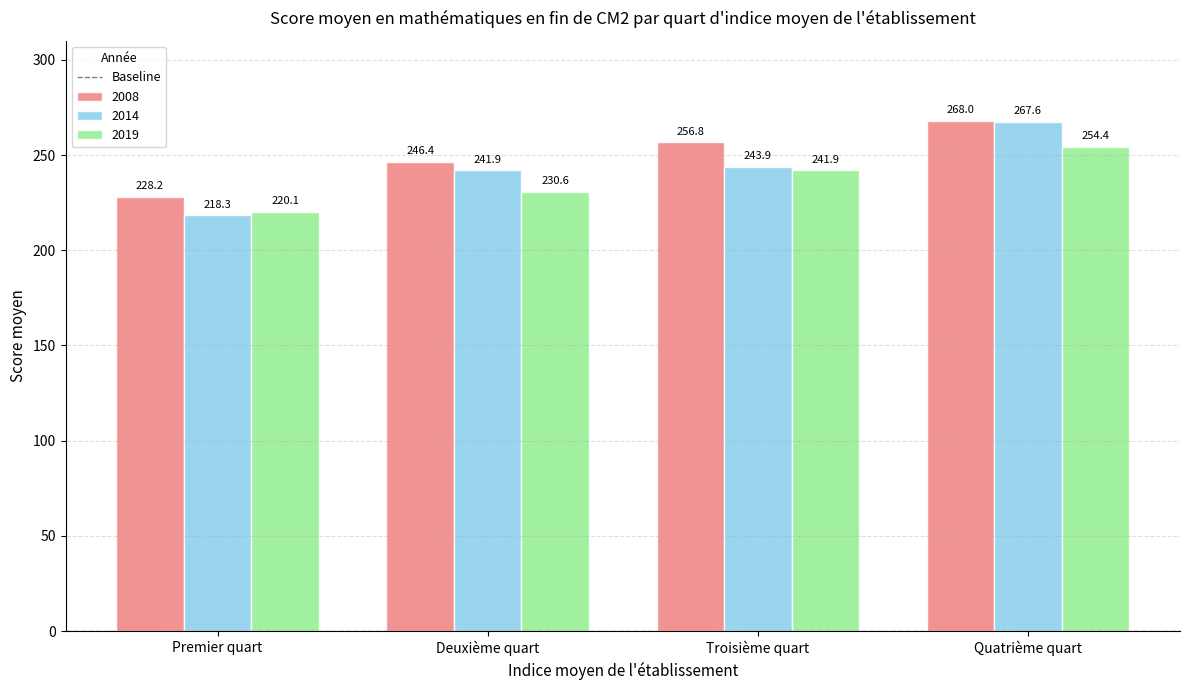

Where is 2008 nearest to the value 248?

Deuxième quart